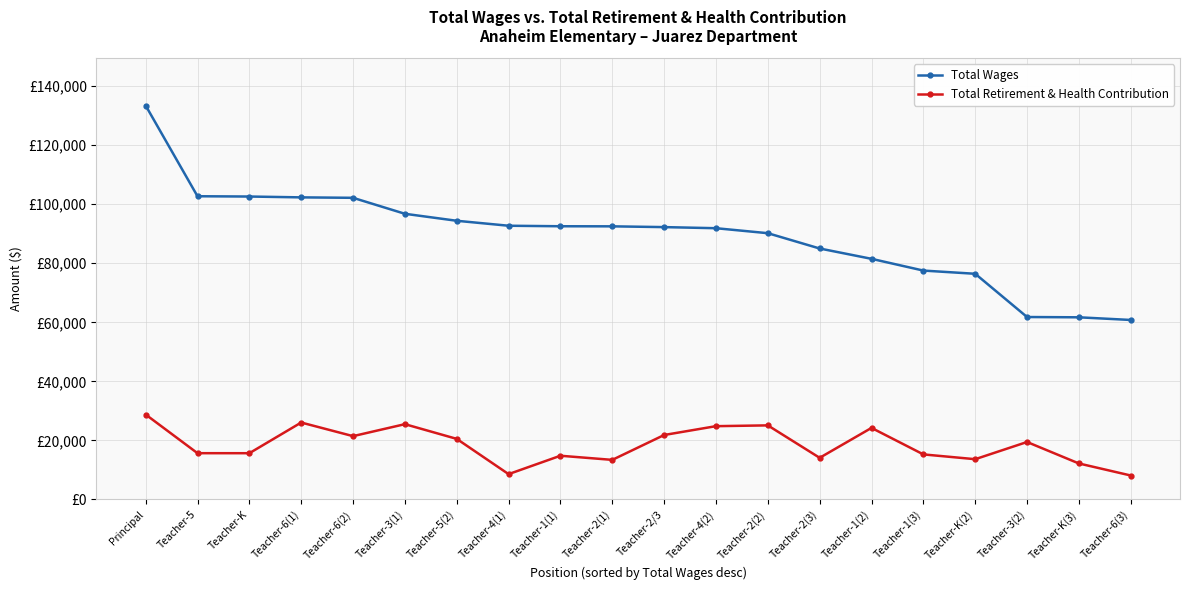

What is the highest value of the Total Retirement & Health Contribution series?

28772